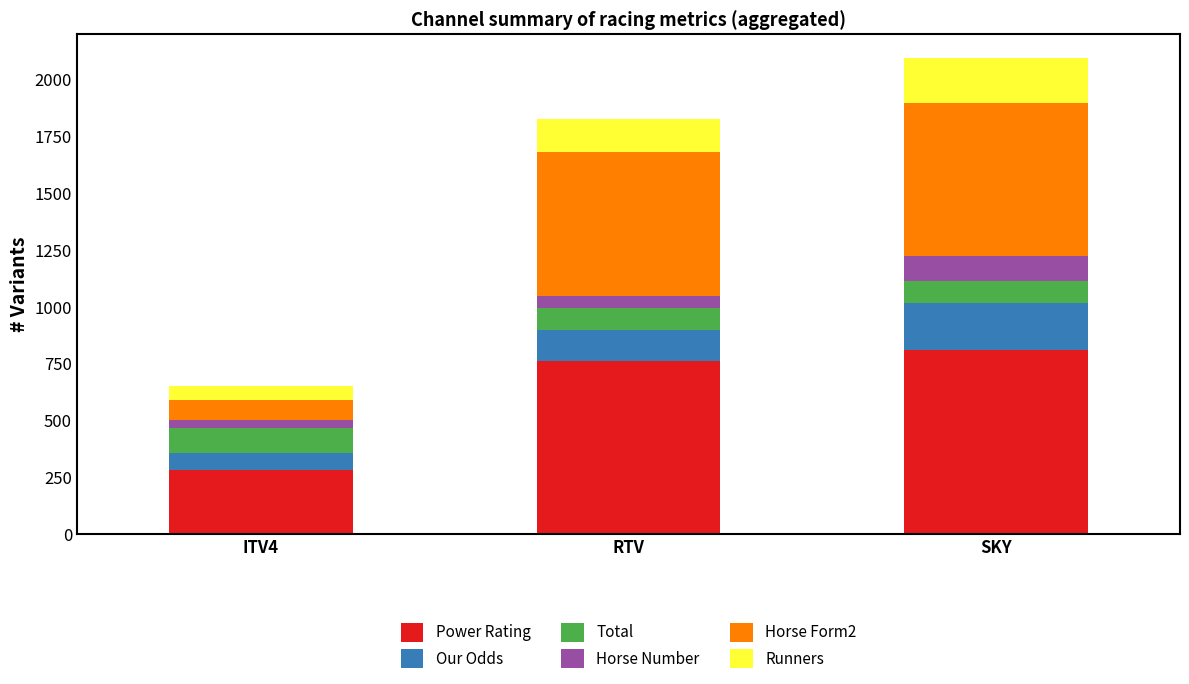

At which label does Power Rating reach its peak?

SKY